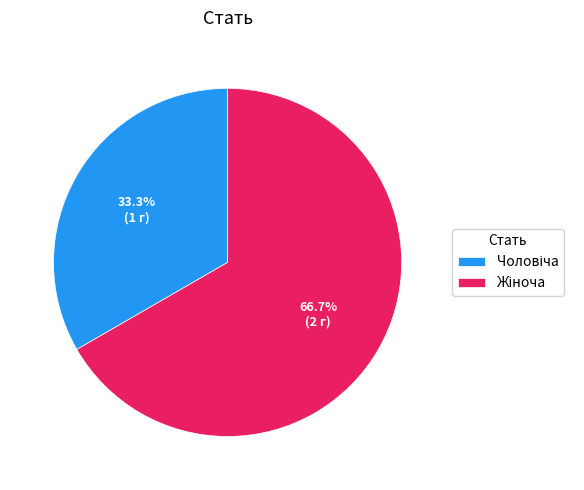

Is there a majority slice in this chart?

Yes